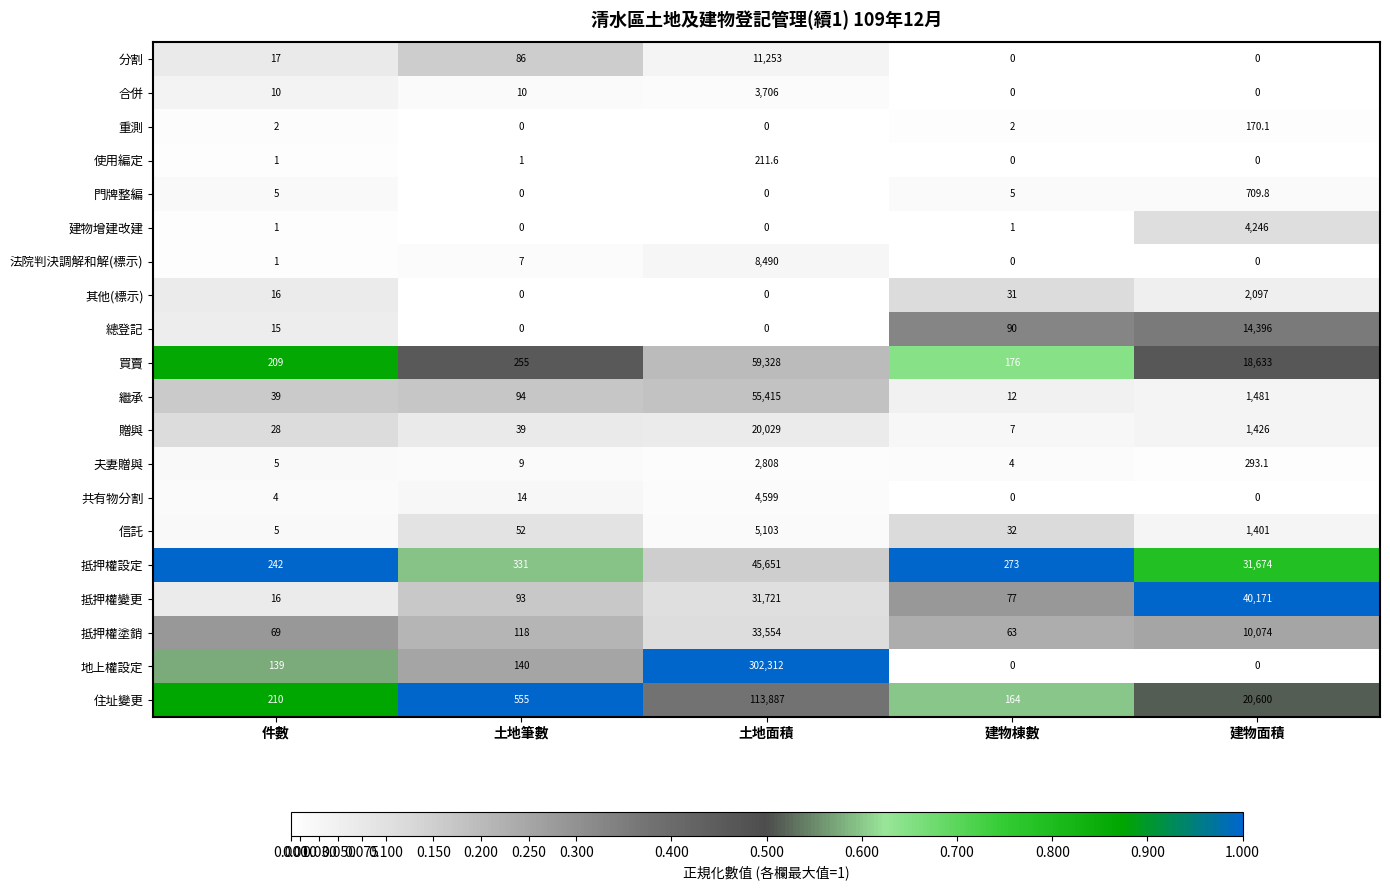

Which series changed the most between 土地面積 and 建物面積?

地上權設定